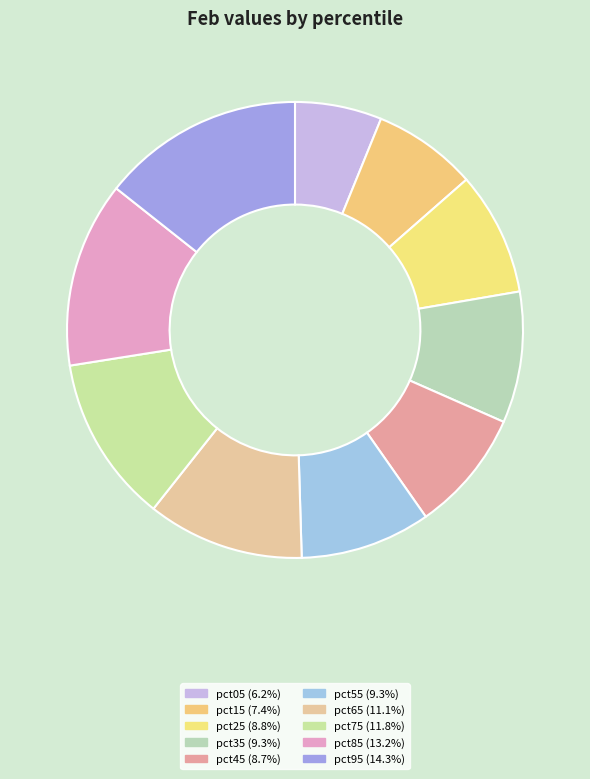

How many slices are in this pie chart?

10